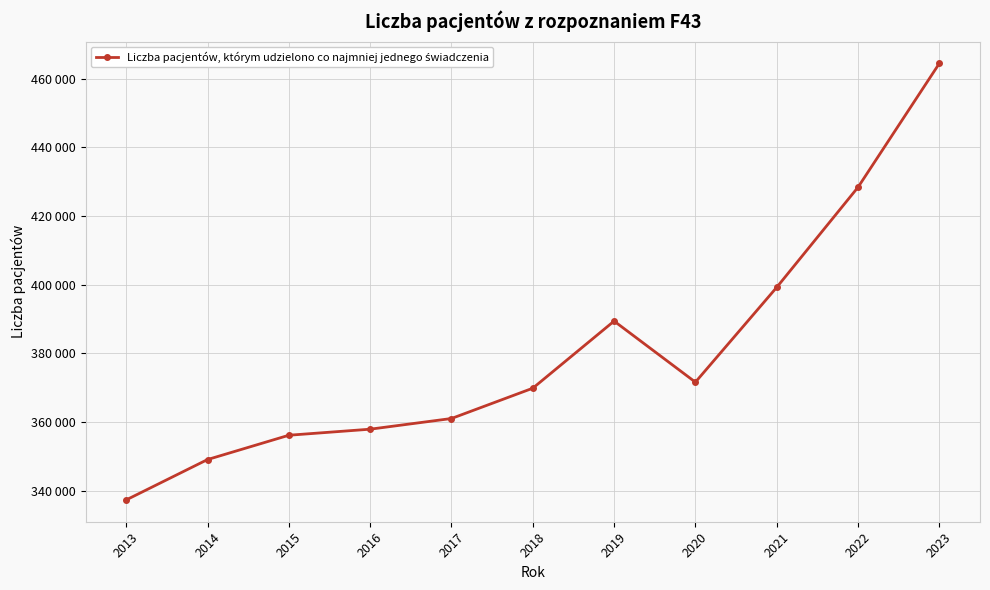

Does the chart have visible grid lines?

Yes